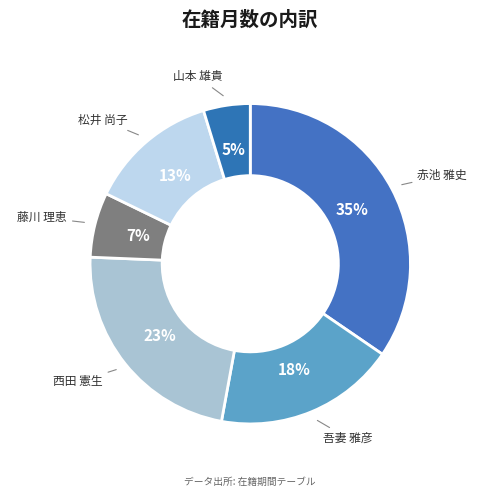

To the nearest percent, what is the difference between the largest and smallest slice percentages?

30%